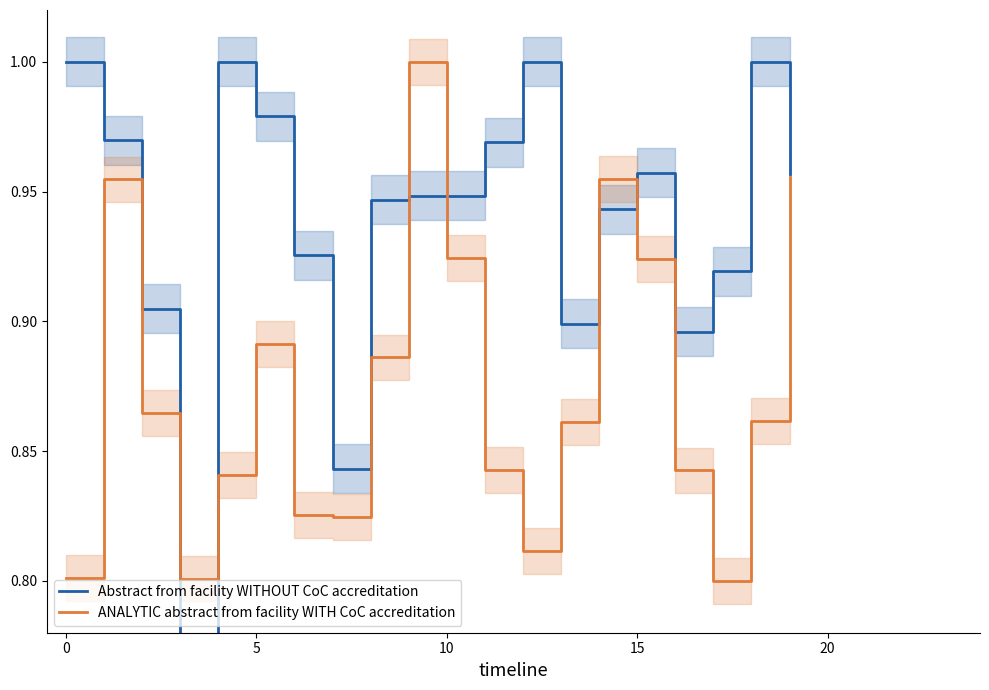

The ANALYTIC abstract from facility WITH CoC accreditation series shows 1.2 at 5. True or false?

False